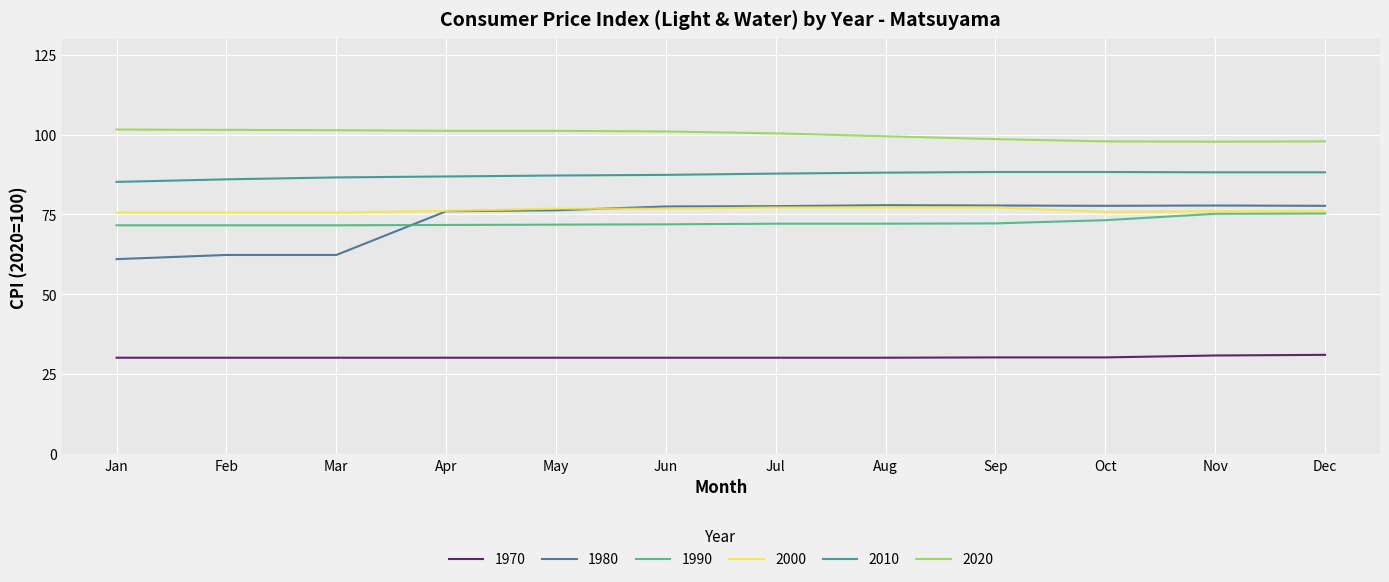

What is the greatest value displayed?

101.6